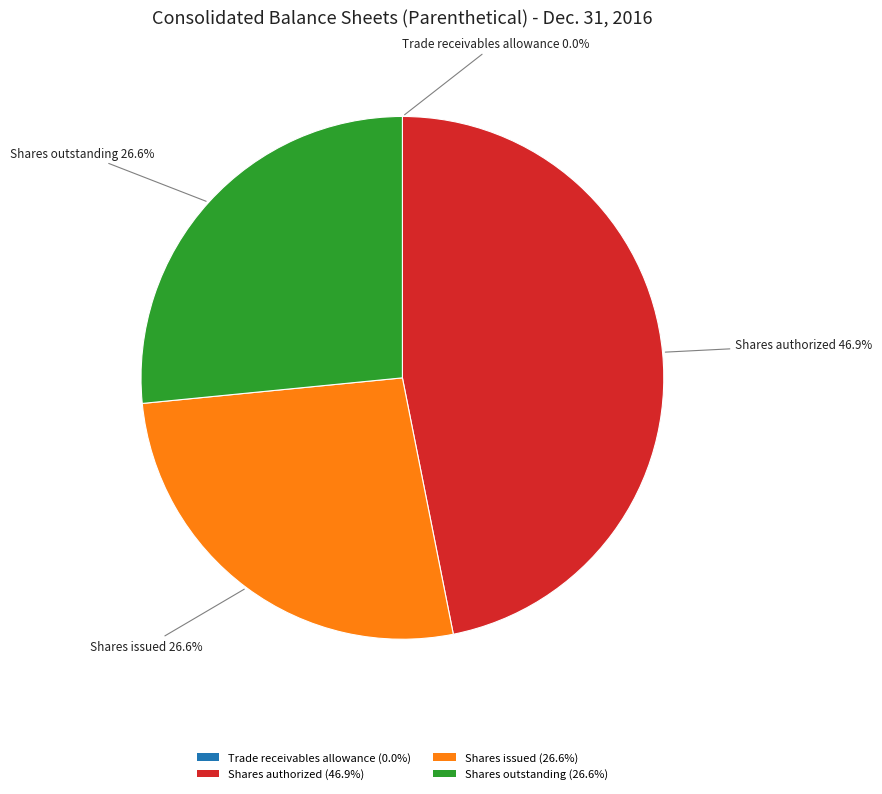

Which category has the biggest portion of the pie?

Shares authorized (46.9%)